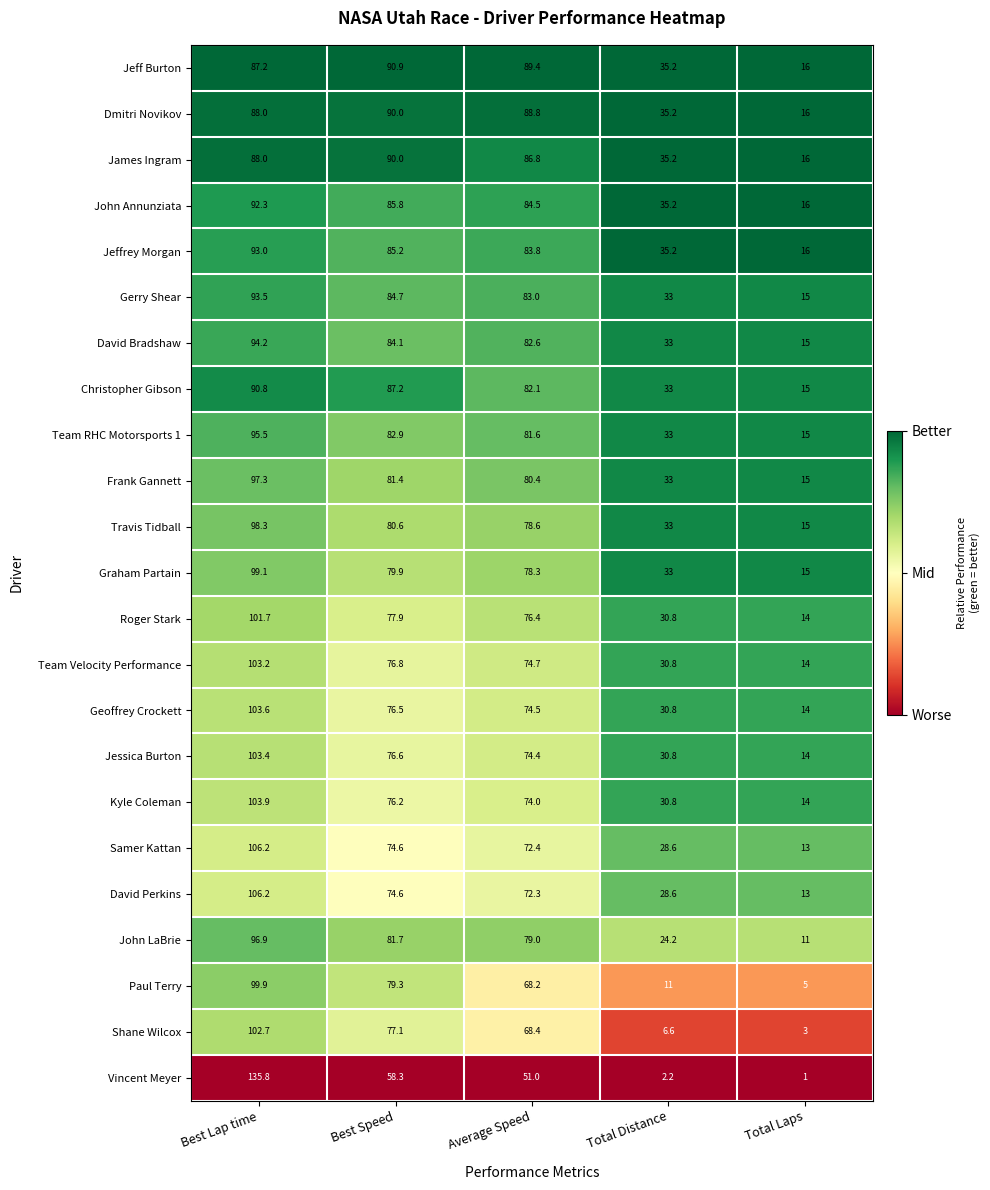

What value does the James Ingram series have at Best Lap time?

88.0